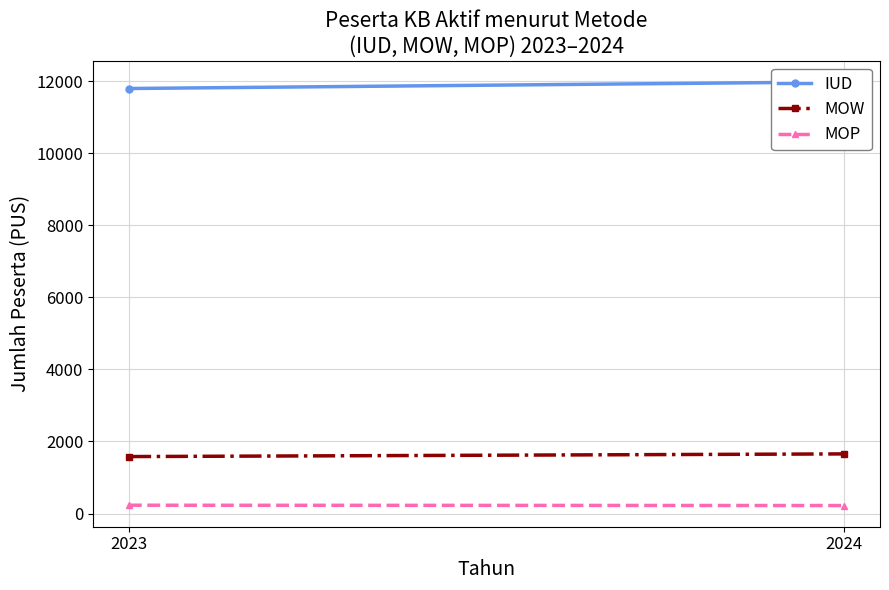

Between 2024 and 2023, which is larger?

2024